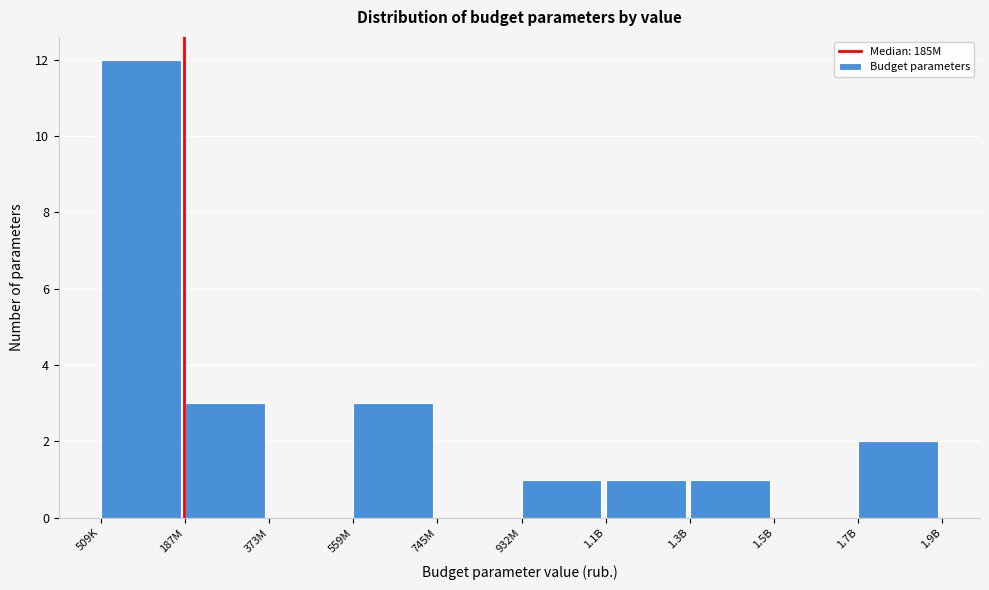

Reading left to right, list all the values displayed in this chart.

509K=12	187M=3	373M=0	559M=3	745M=0	932M=1	1.1B=1	1.3B=1	1.5B=0	1.7B=2